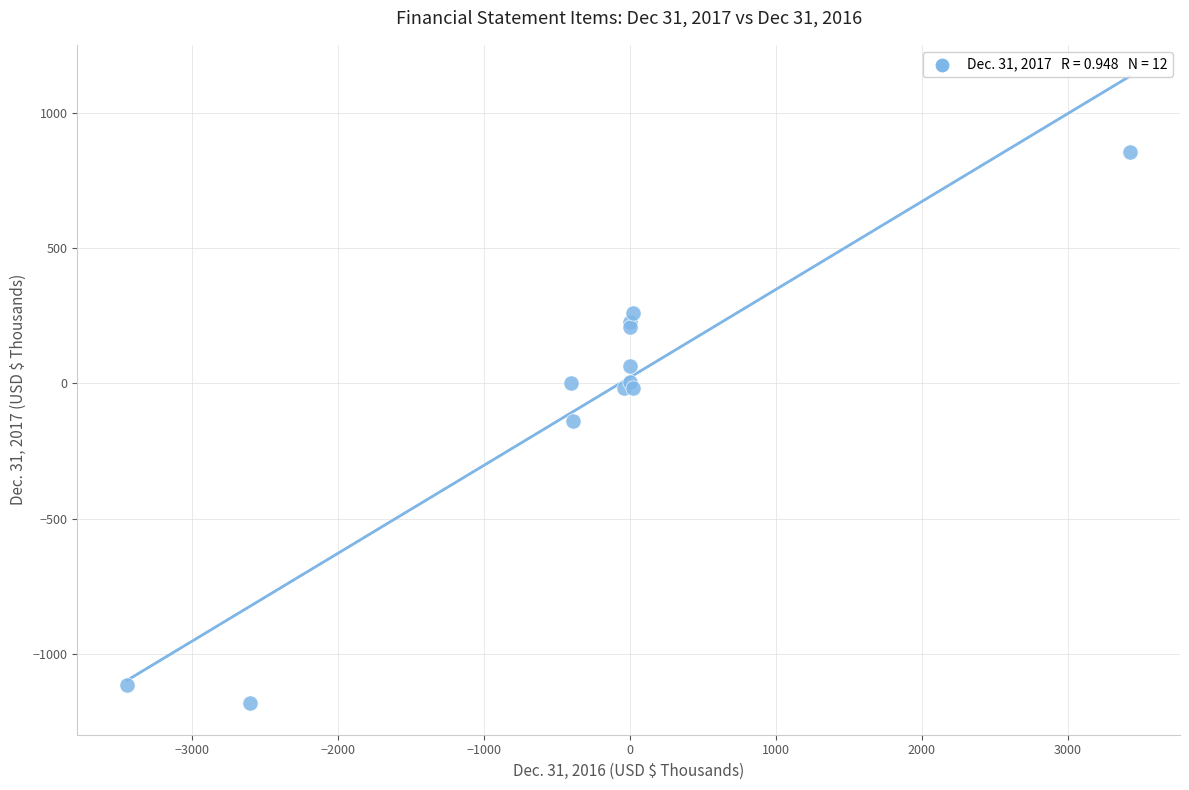

What Y value in the scatter plot is closest to -165?

-138